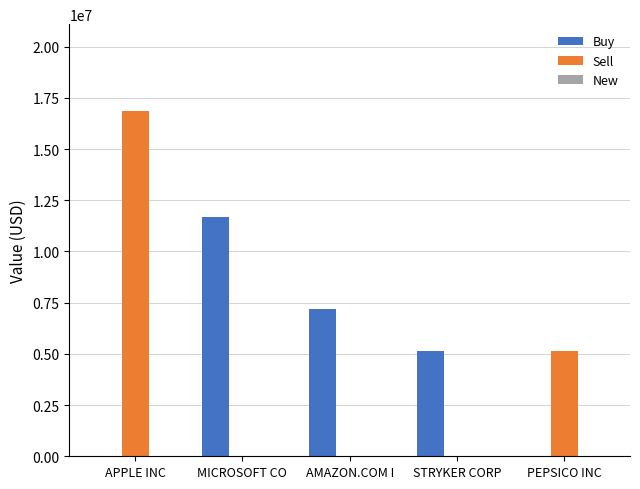

Which series has the largest total across all categories?

Buy